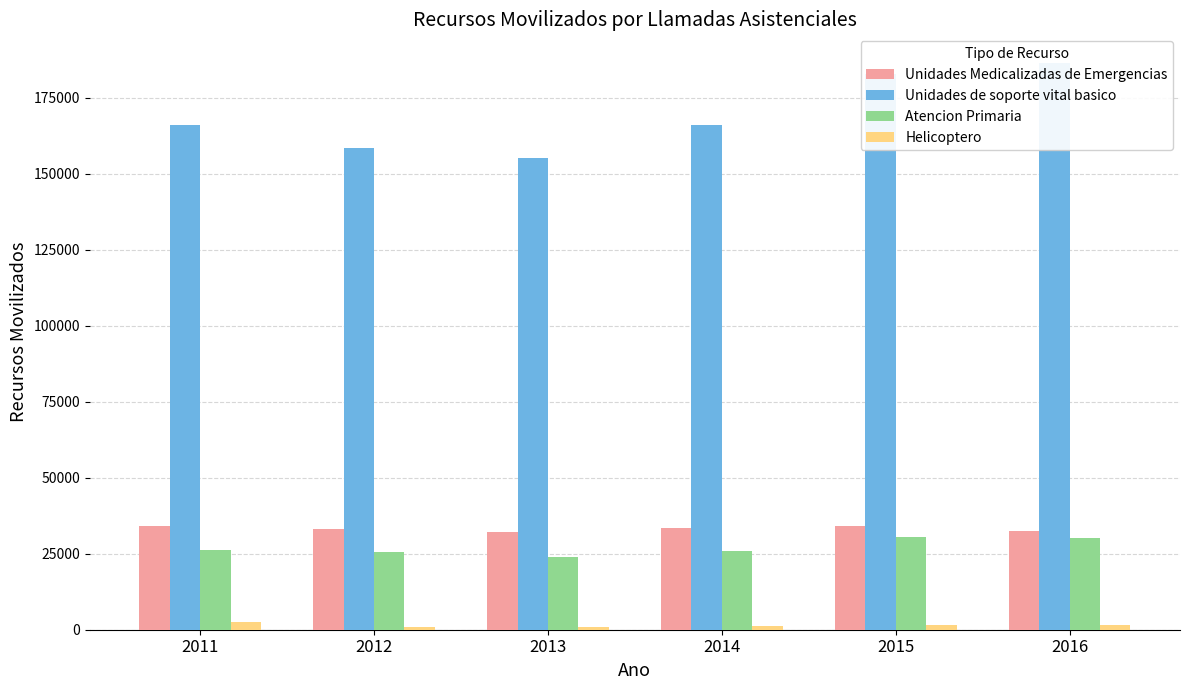

Is it true that Atencion Primaria equals 43276 at 2013?

False